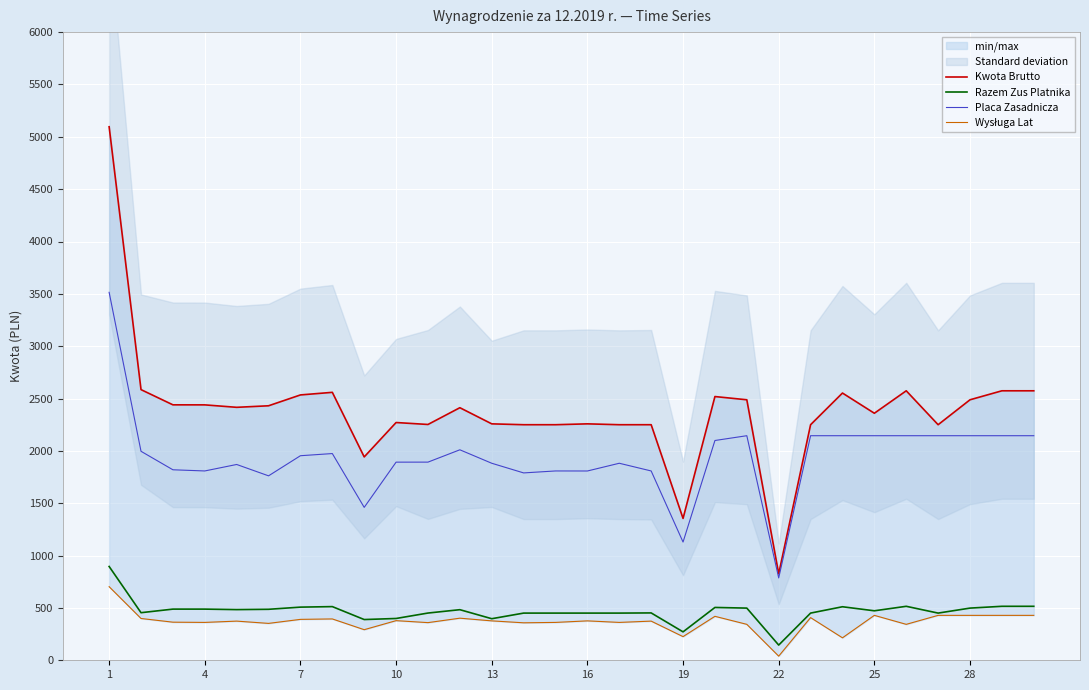

The value of Razem Zus Platnika at 25 is 472.6. True or false?

True